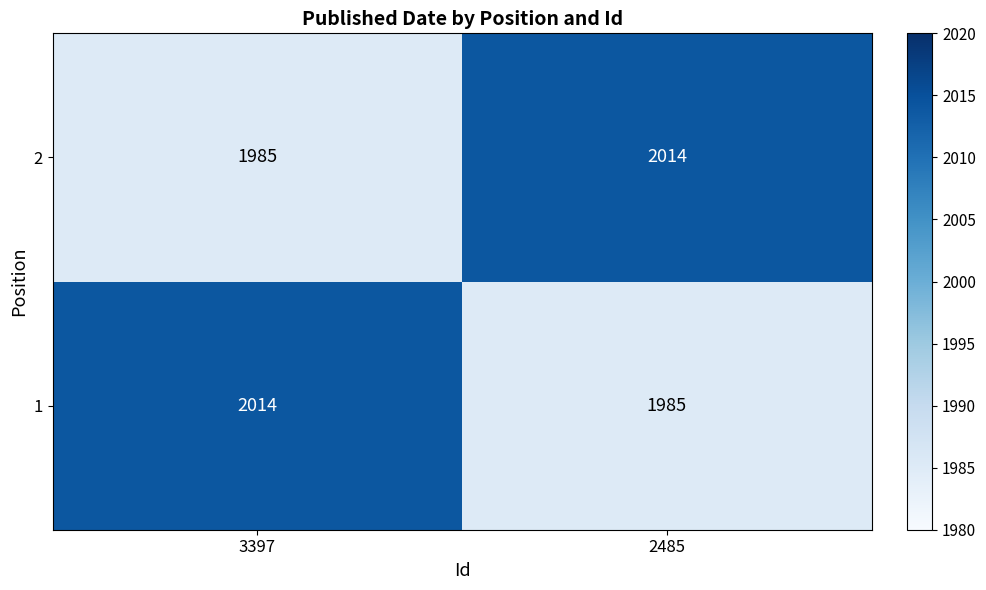

Where is 1 nearest to the value 1999?

2485